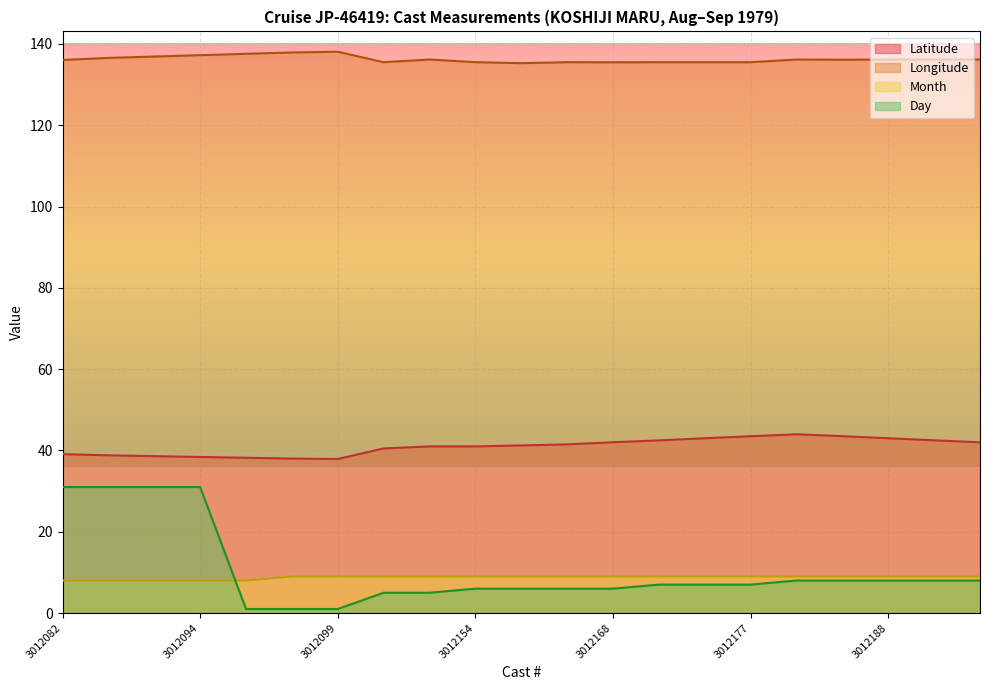

Where does the Latitude series first go above 41?

3012160